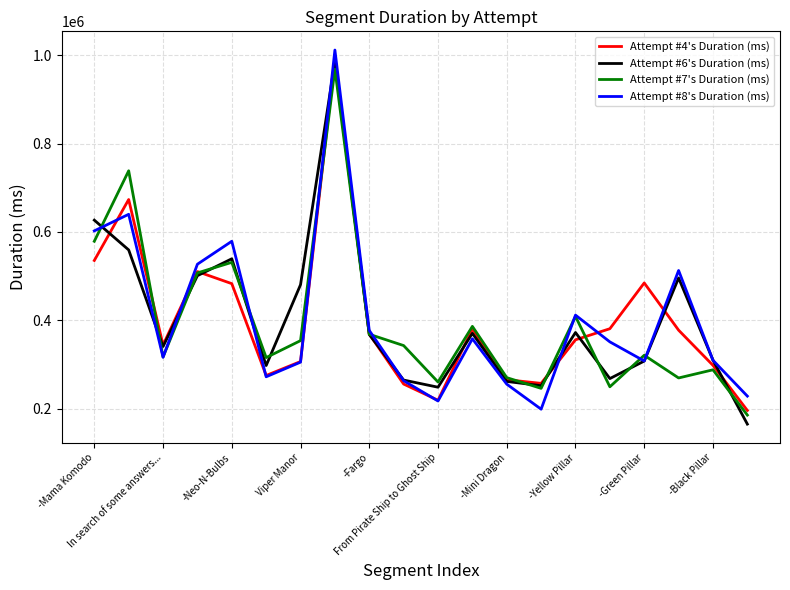

What is the minimum value shown in the chart?

164843